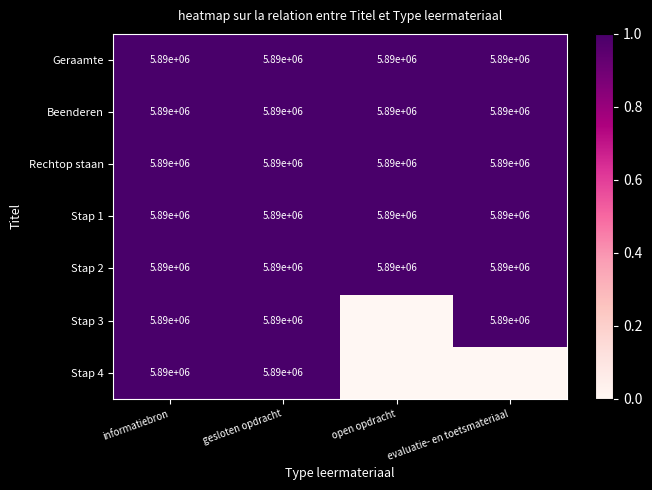

What is the total value across all series at evaluatie- en toetsmateriaal?

35362042